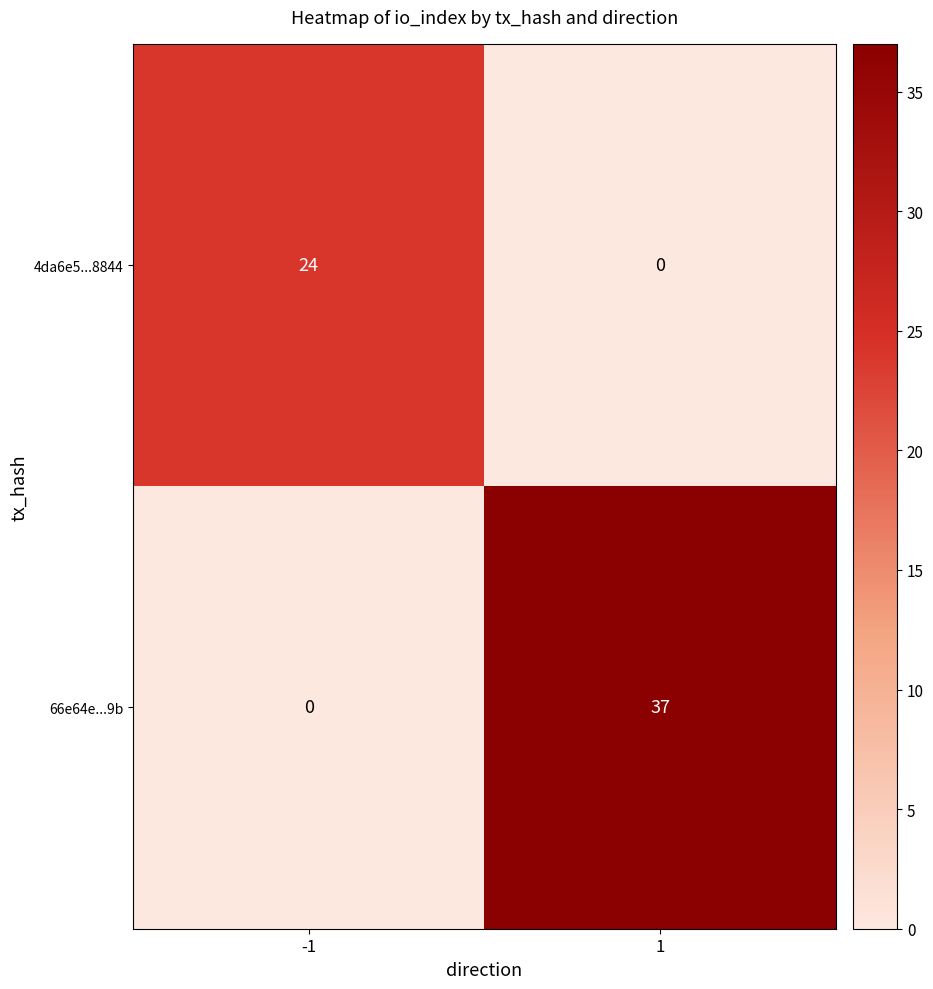

True or false: 66e64e...9b has a value of -23 at -1.

False